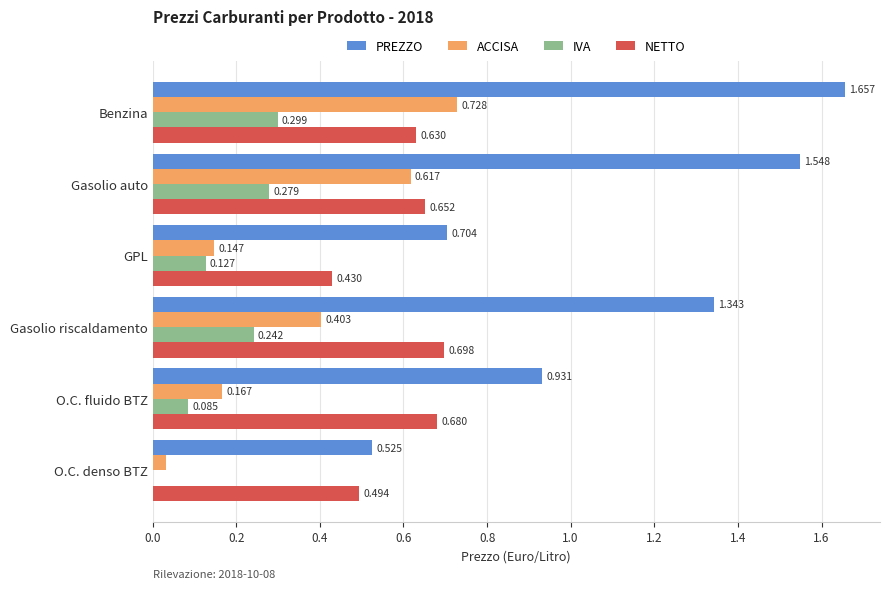

What is the sum of all PREZZO values?

6.7